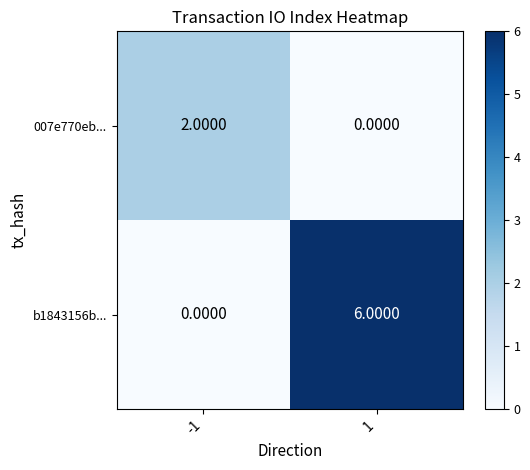

List the labels in order of b1843156b... value, smallest first.

-1, 1